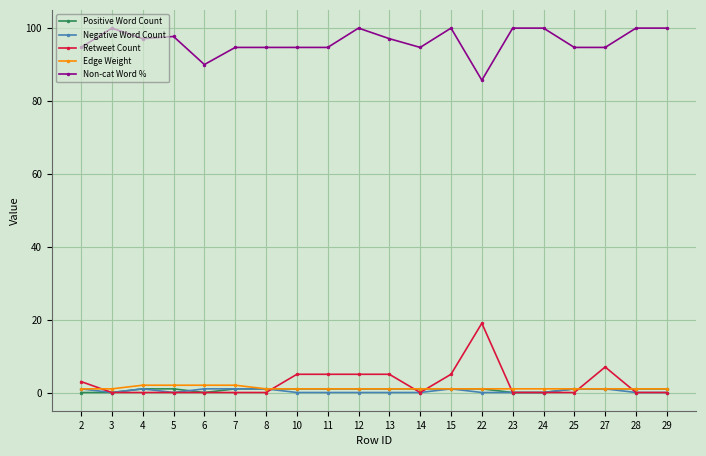

What is the sum of all Positive Word Count values?

15.0